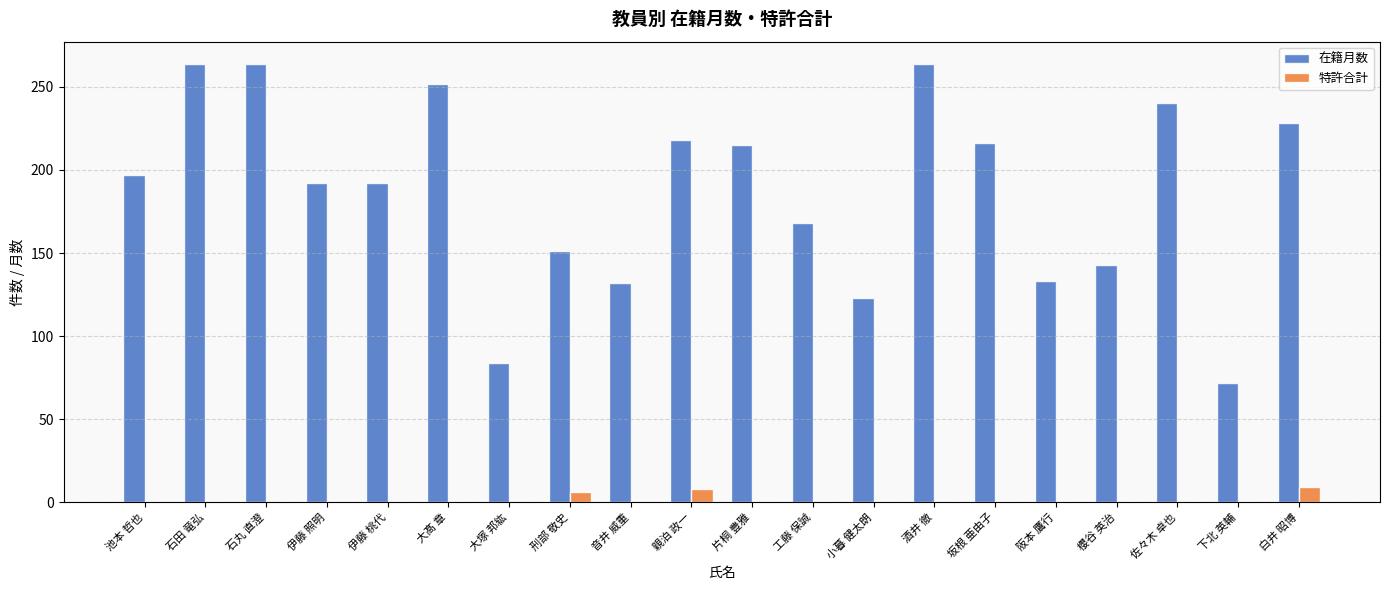

What is the sum of the 在籍月数 values at 刑部 敬史 and 佐々木 卓也?

391